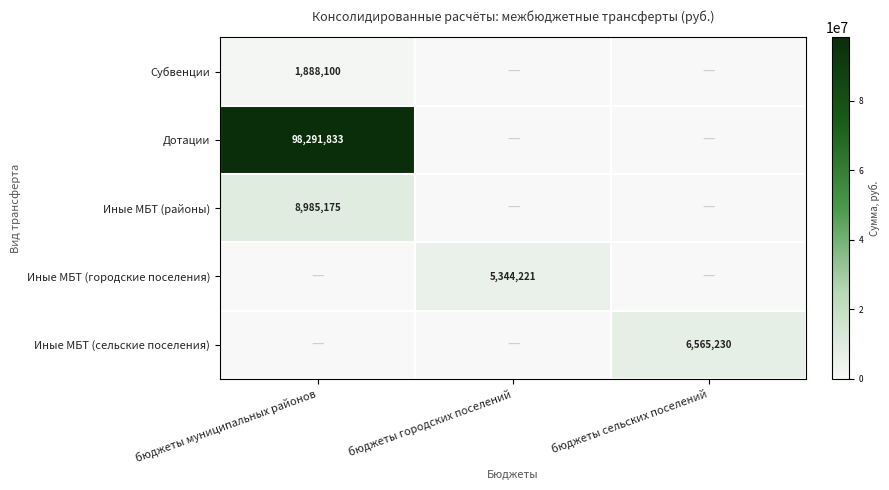

List the series in order of their peak value, lowest first.

Субвенции, Иные МБТ (городские поселения), Иные МБТ (сельские поселения), Иные МБТ (районы), Дотации